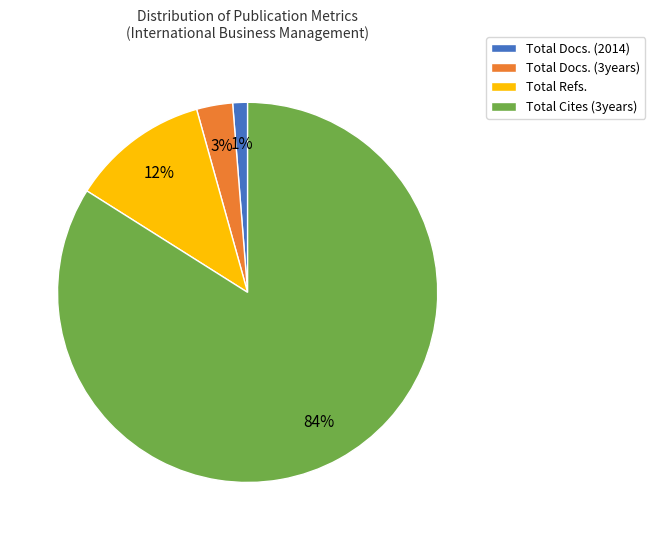

To the nearest percent, what percentage of the pie is Total Docs. (3years)?

3%